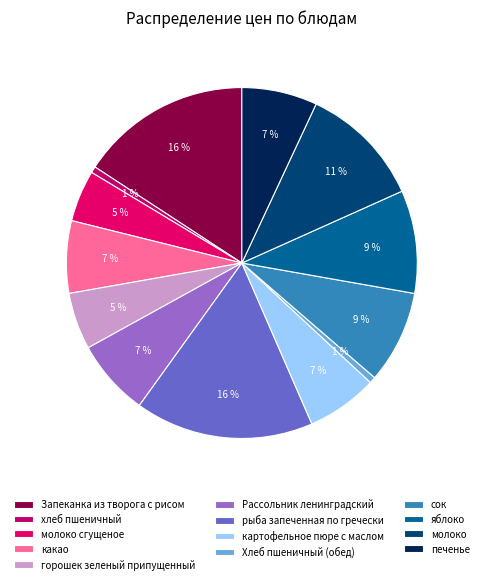

What percentage do молоко сгущеное and горошек зеленый припущенный together represent?

10.0%